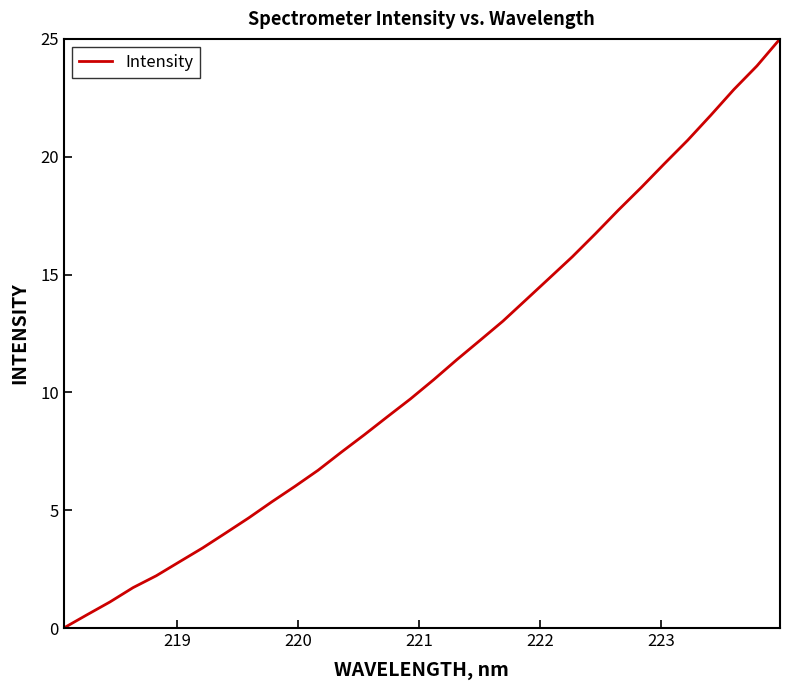

How many values are above zero?

31